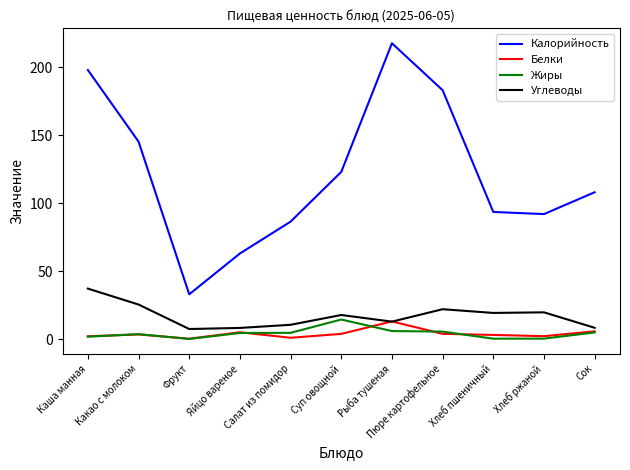

Which series has the largest total across all categories?

Калорийность